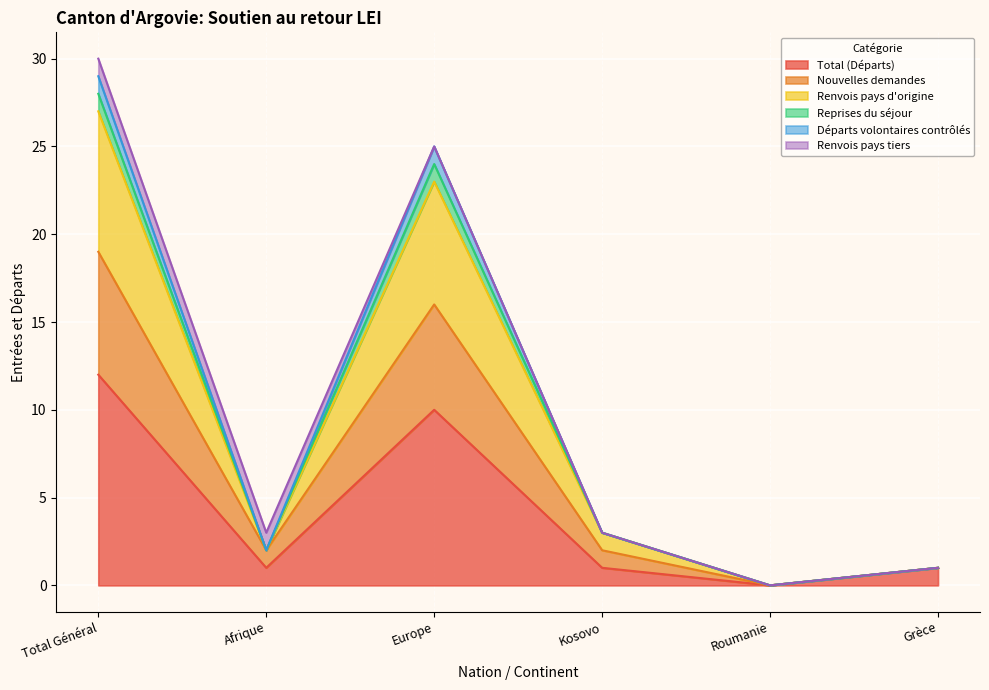

At which label is Renvois pays d'origine closest to 14?

Europe